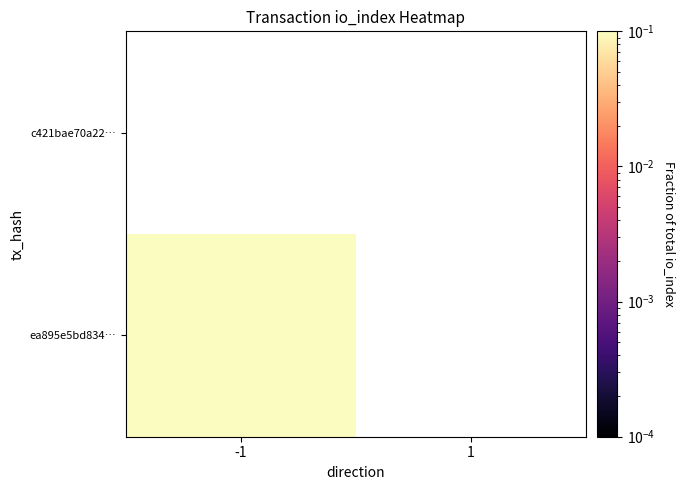

At how many categories does at least one series exceed 0?

1